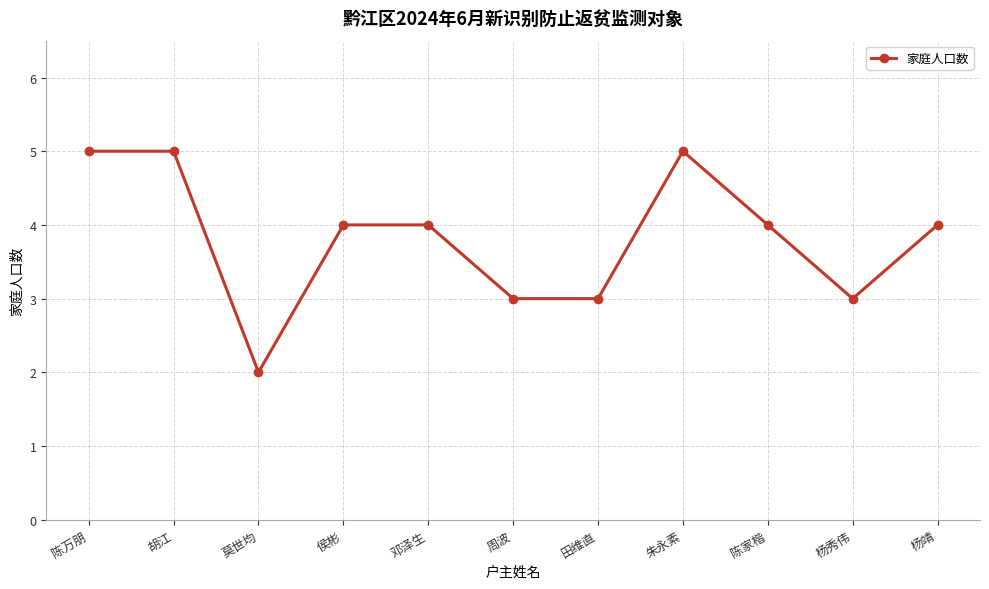

What is the difference between the values at 侯彬 and 杨秀伟?

1